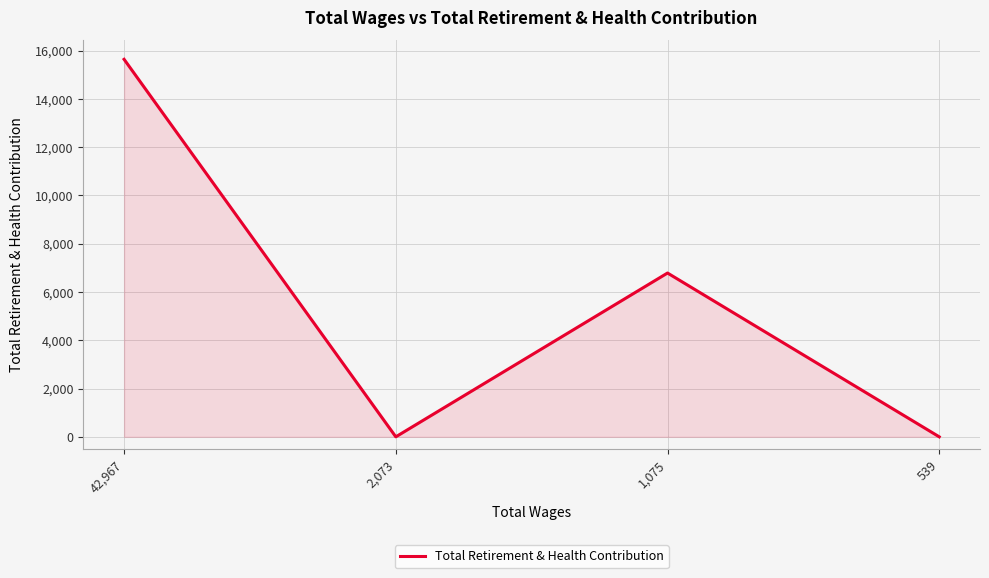

Count the values in the range 0 to 15642.

4